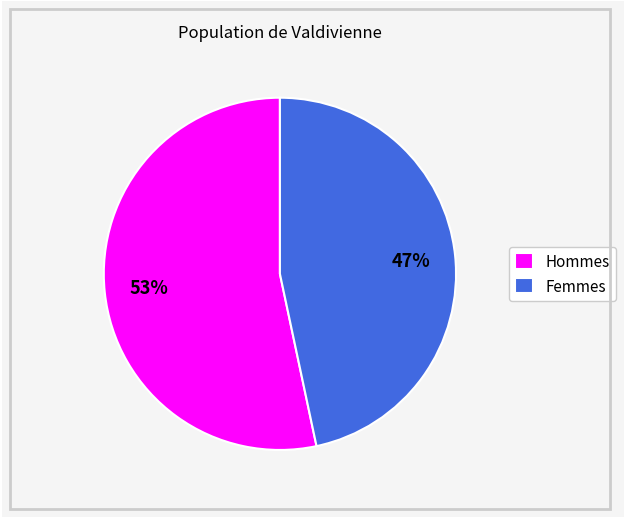

Which category accounts for the majority?

Hommes